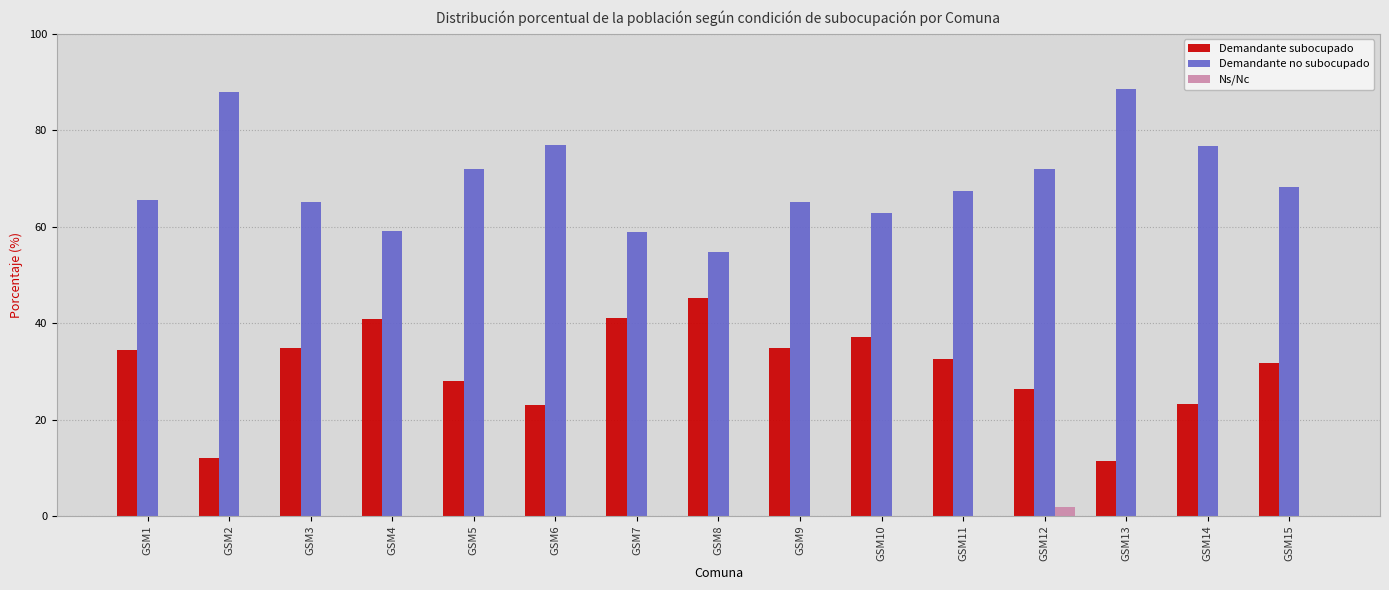

What is the sum of the Ns/Nc values at GSM4 and GSM12?

1.8